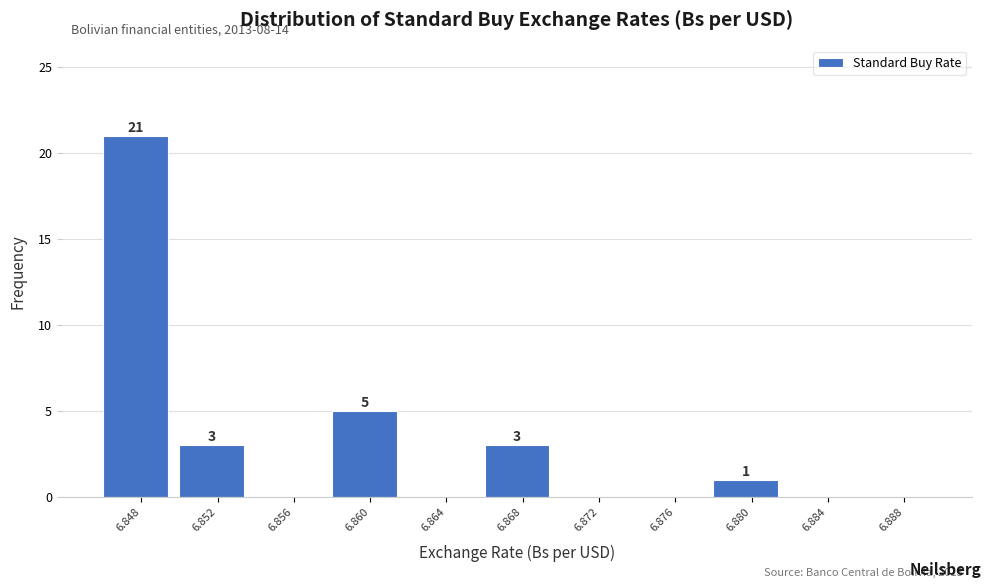

Reading left to right, transcribe all the data shown in this chart.

6.848=21	6.852=3	6.856=0	6.860=5	6.864=0	6.868=3	6.872=0	6.876=0	6.880=1	6.884=0	6.888=0